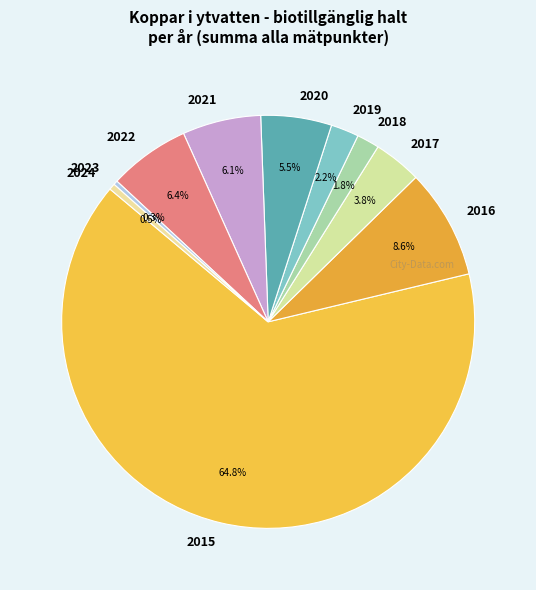

To the nearest percent, what percentage of the pie is 2016?

9%